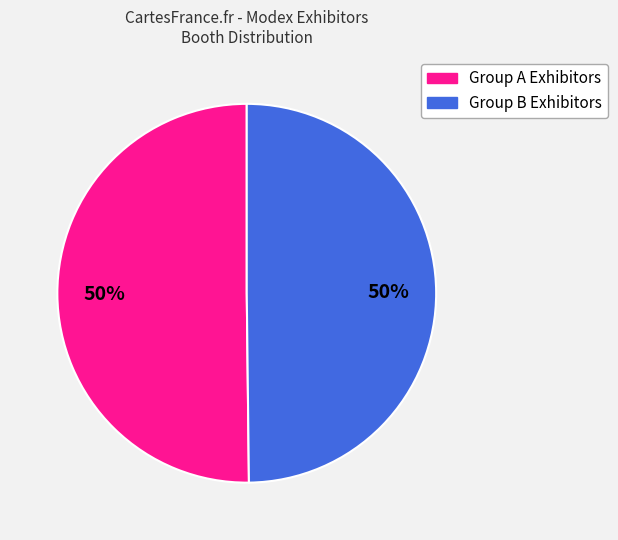

To the nearest percent, what is the average slice percentage?

50%